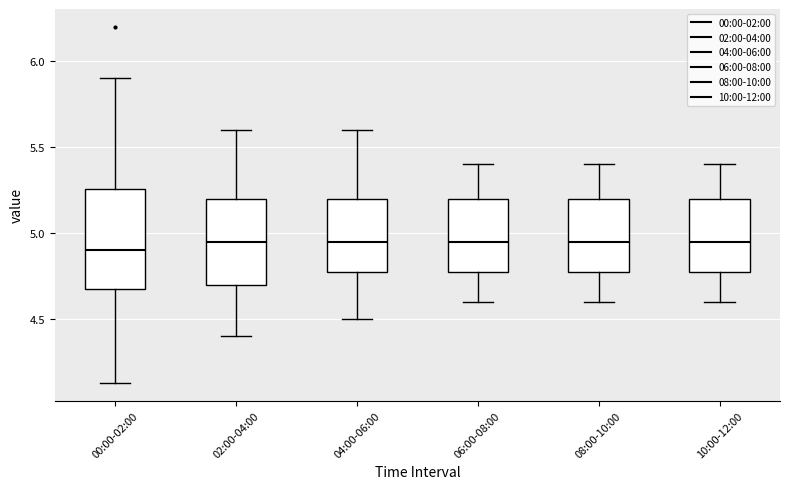

Where does the upper whisker of the box for 06:00-08:00 end on the y-axis? The values are not printed on the chart, so give them approximately, as read against the axis.

5.40